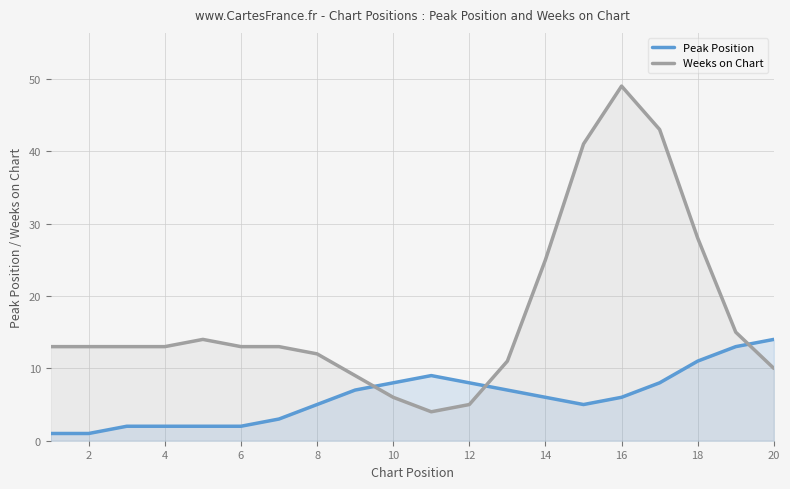

The Weeks on Chart series shows 6 at 10. True or false?

True